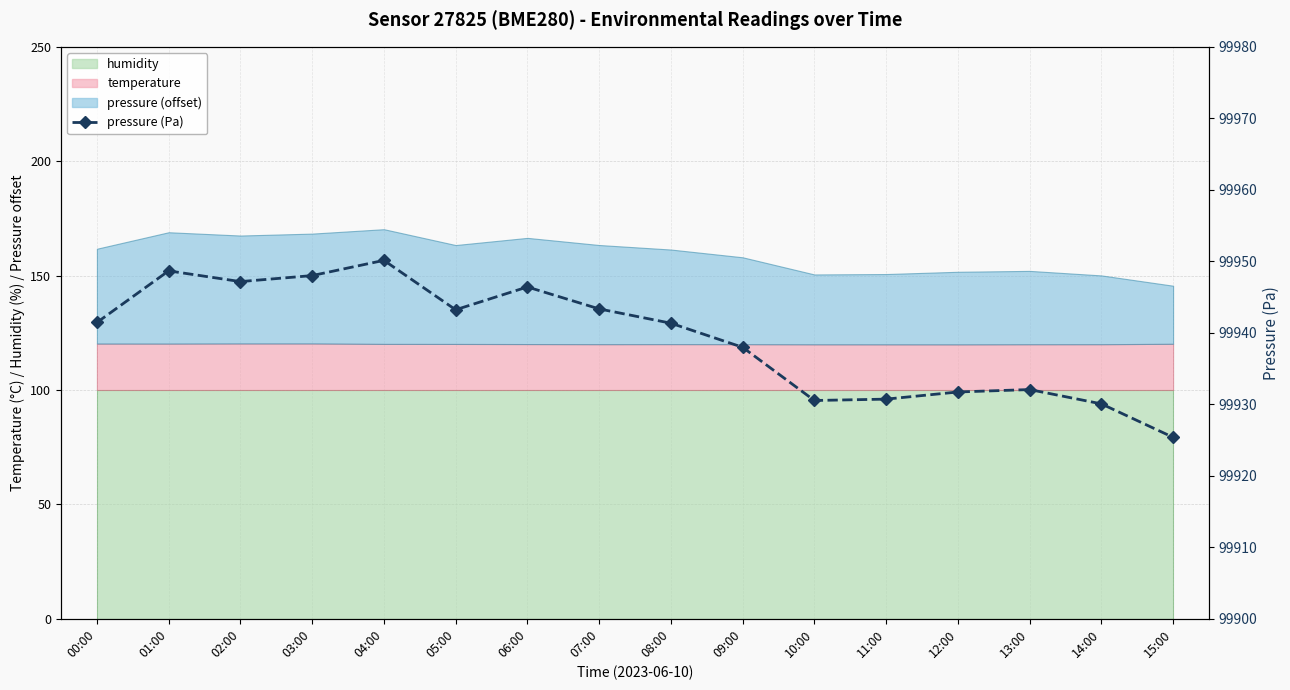

What is the label of the 7th point from the right?

09:00